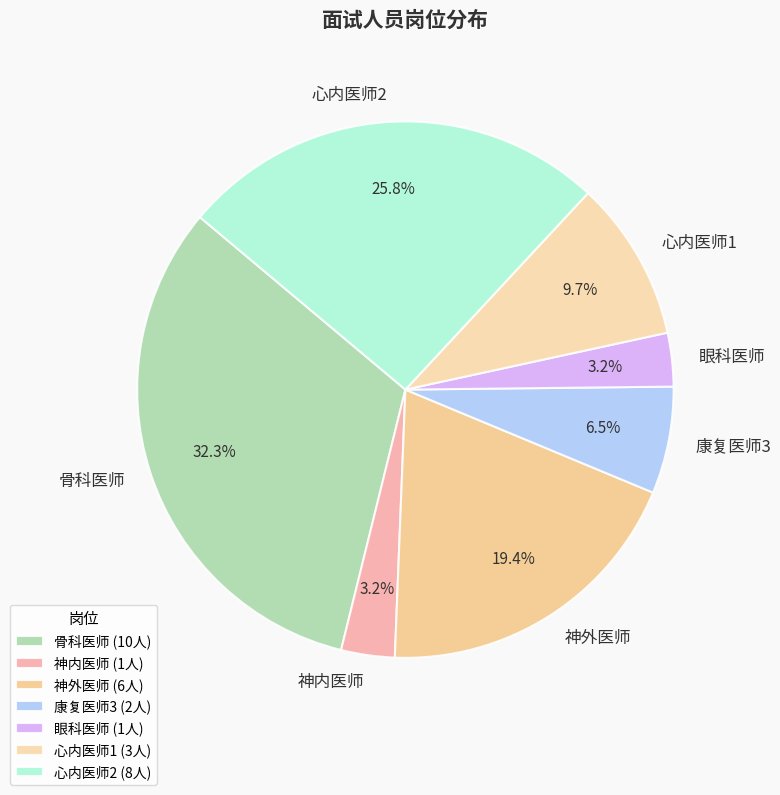

Is it true that 神外医师 is 5% of the pie?

False